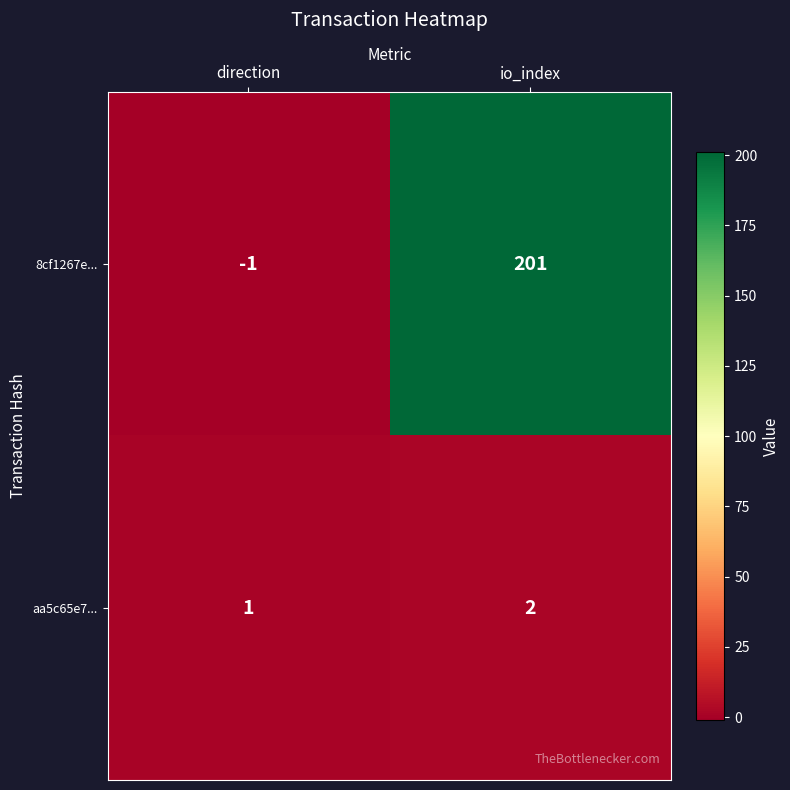

List the series in order of their overall mean, lowest first.

aa5c65e7..., 8cf1267e...